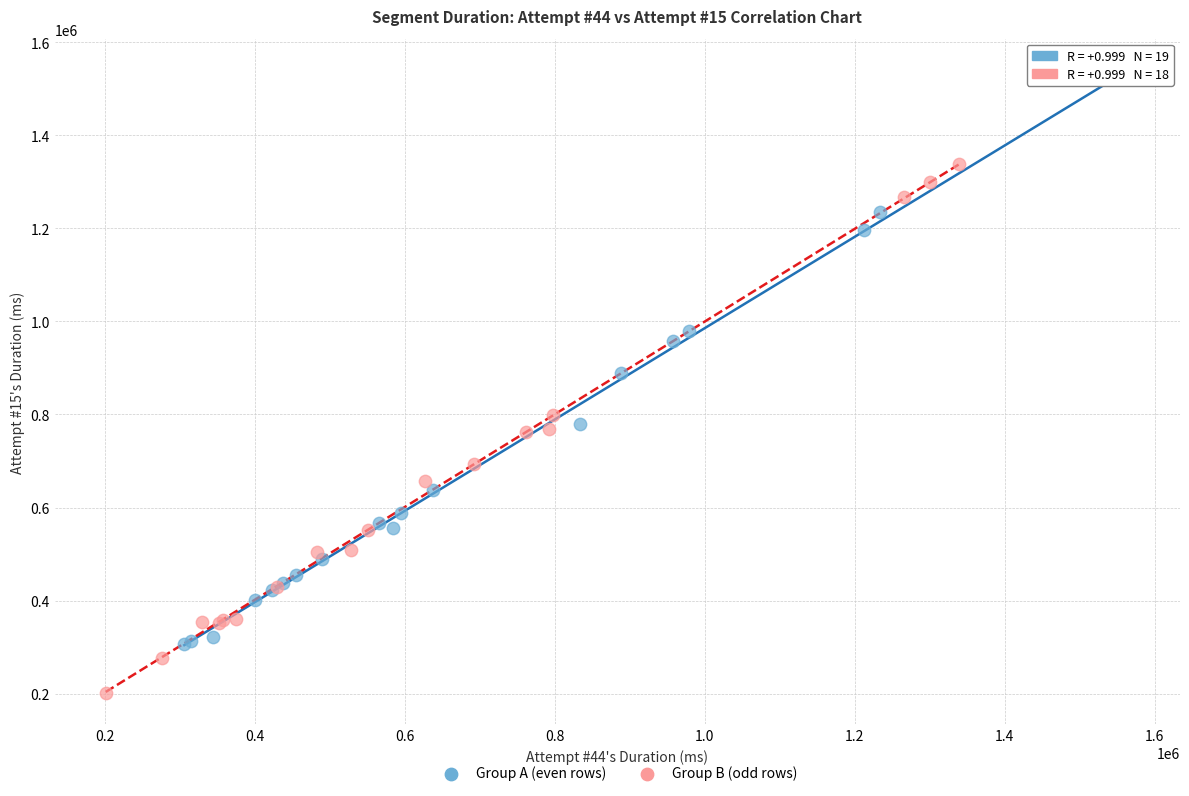

Which series reaches the maximum Y coordinate?

Group A (even rows)